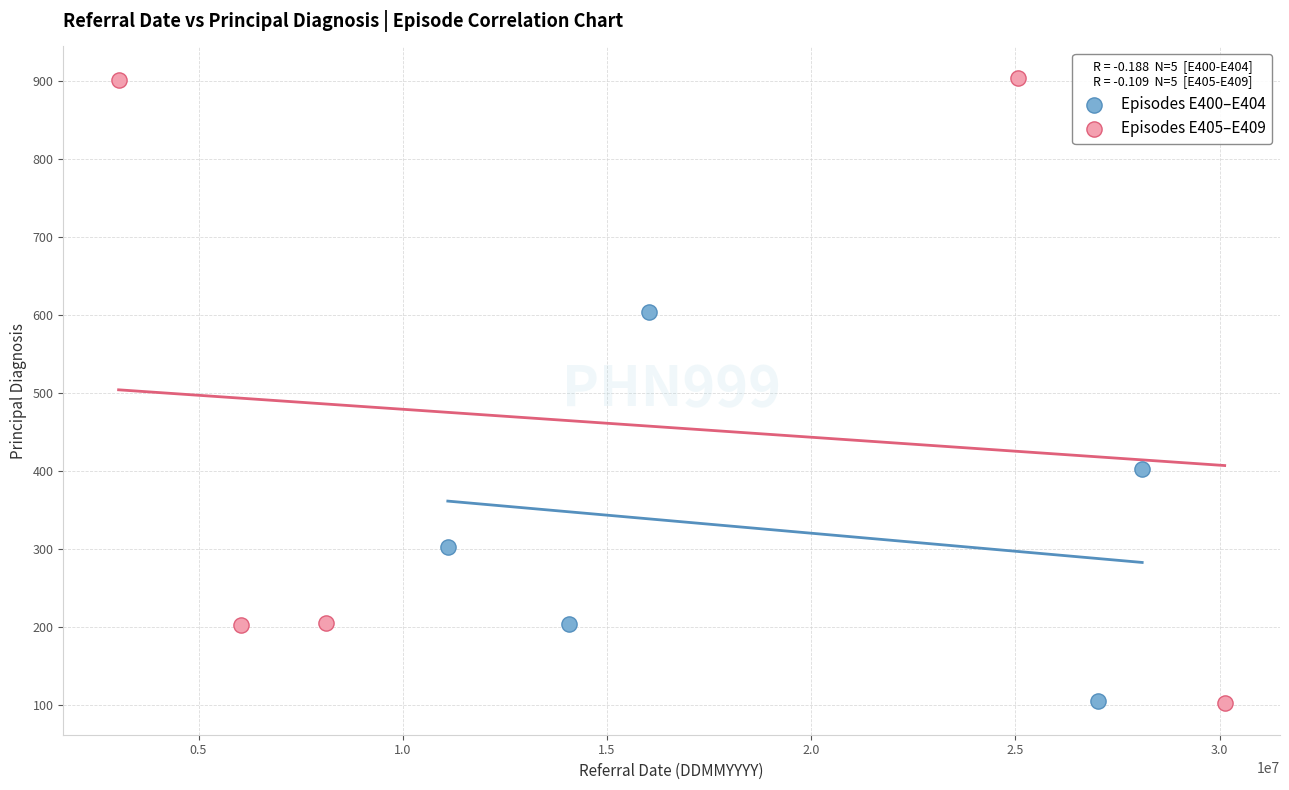

Which series has the widest spread of Y values?

Episodes E405–E409